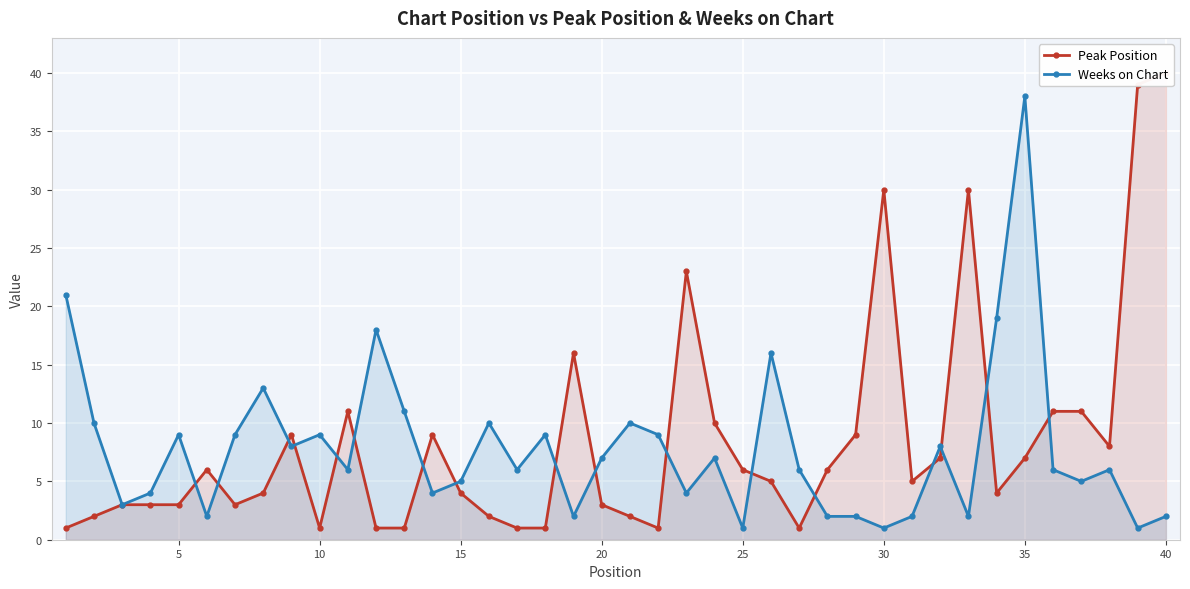

Which series has the largest range (max minus min)?

Peak Position